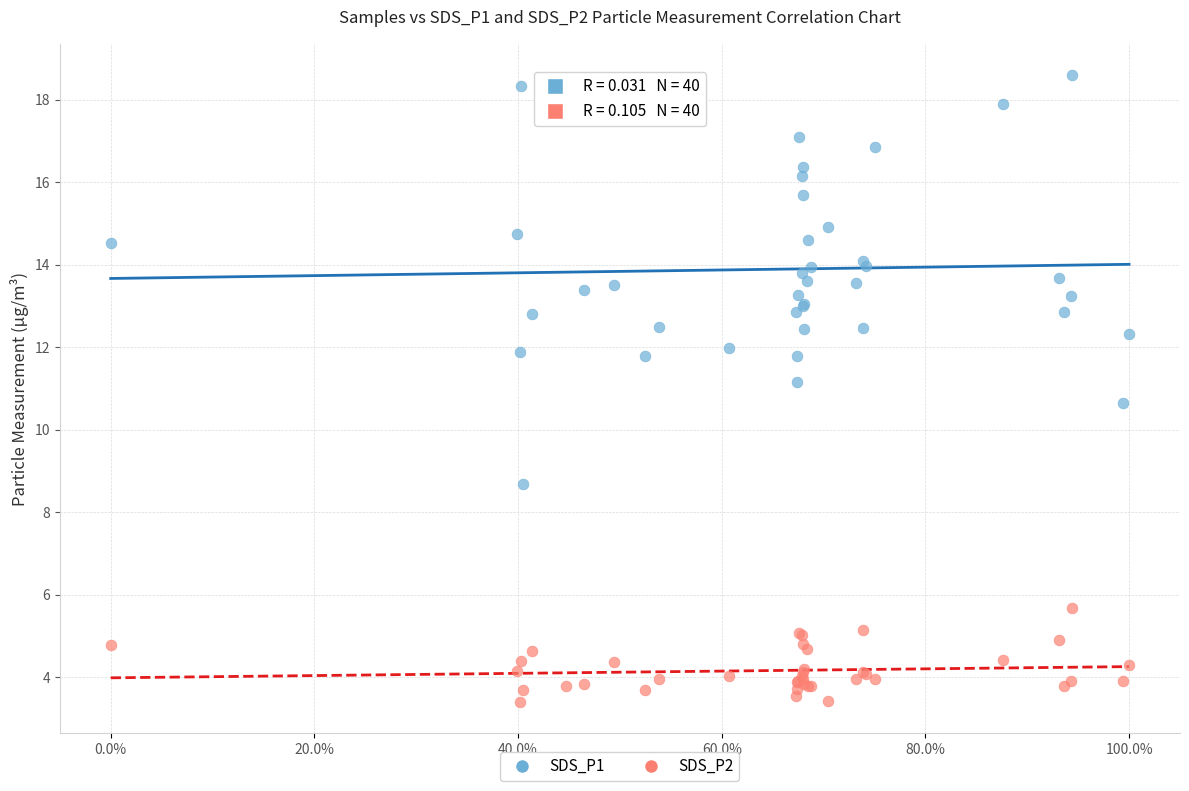

What is the X range (max minus min) for the scatter plot?

1.0